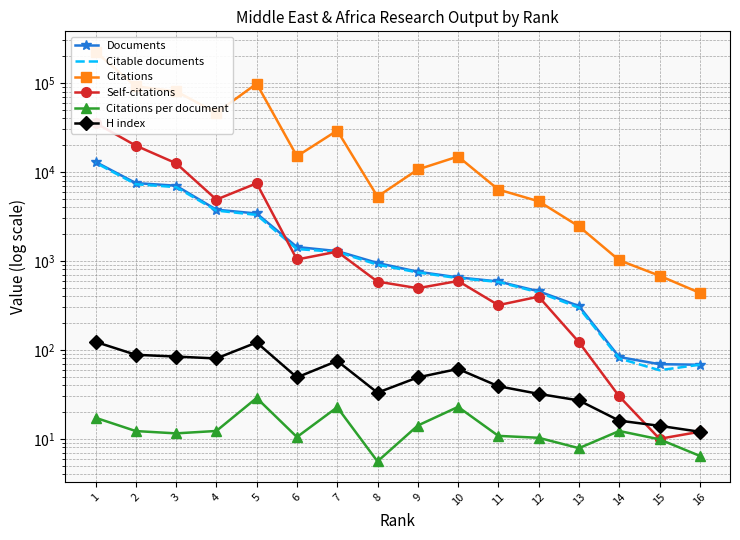

What is the total value across all series at 2?

126149.2